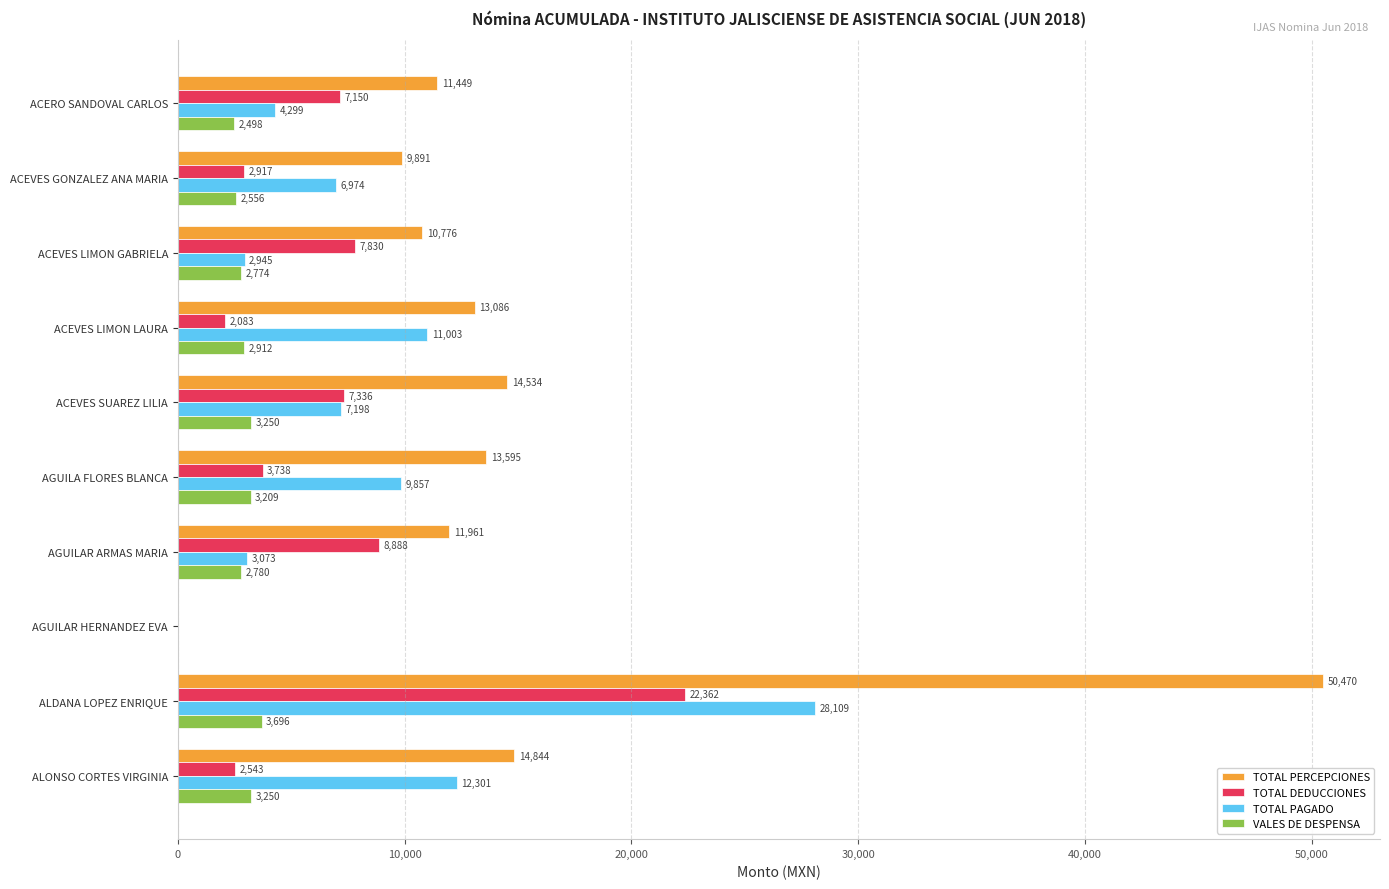

True or false: TOTAL DEDUCCIONES has a value of 8887.9 at AGUILAR ARMAS MARIA.

True